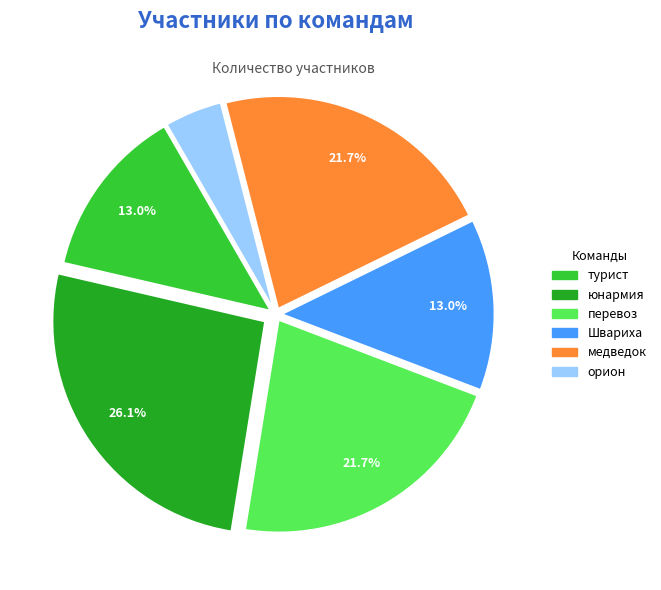

What is the ratio of the value at орион to the value at юнармия?

0.2